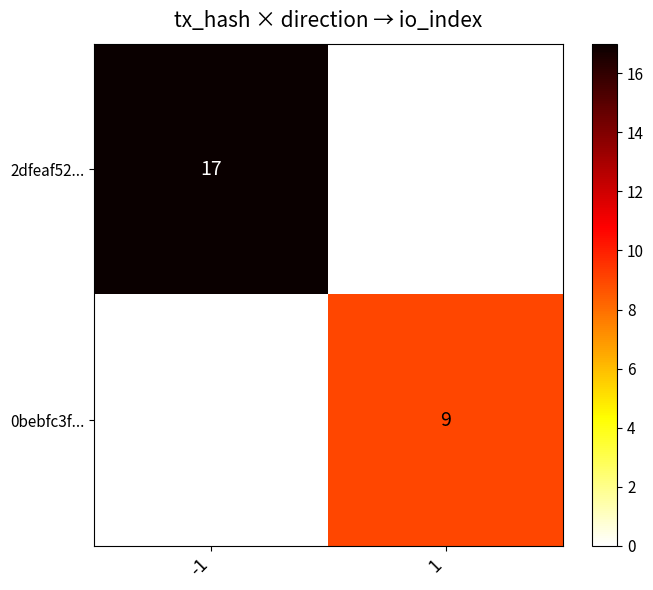

The 0bebfc3f... series shows 9 at 1. True or false?

True